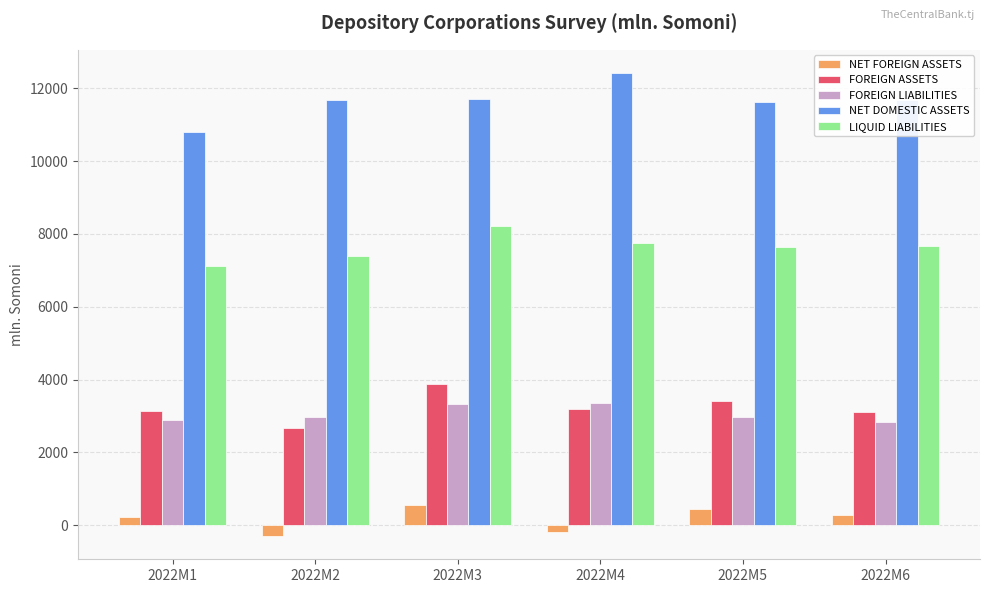

Are the bars horizontal?

No